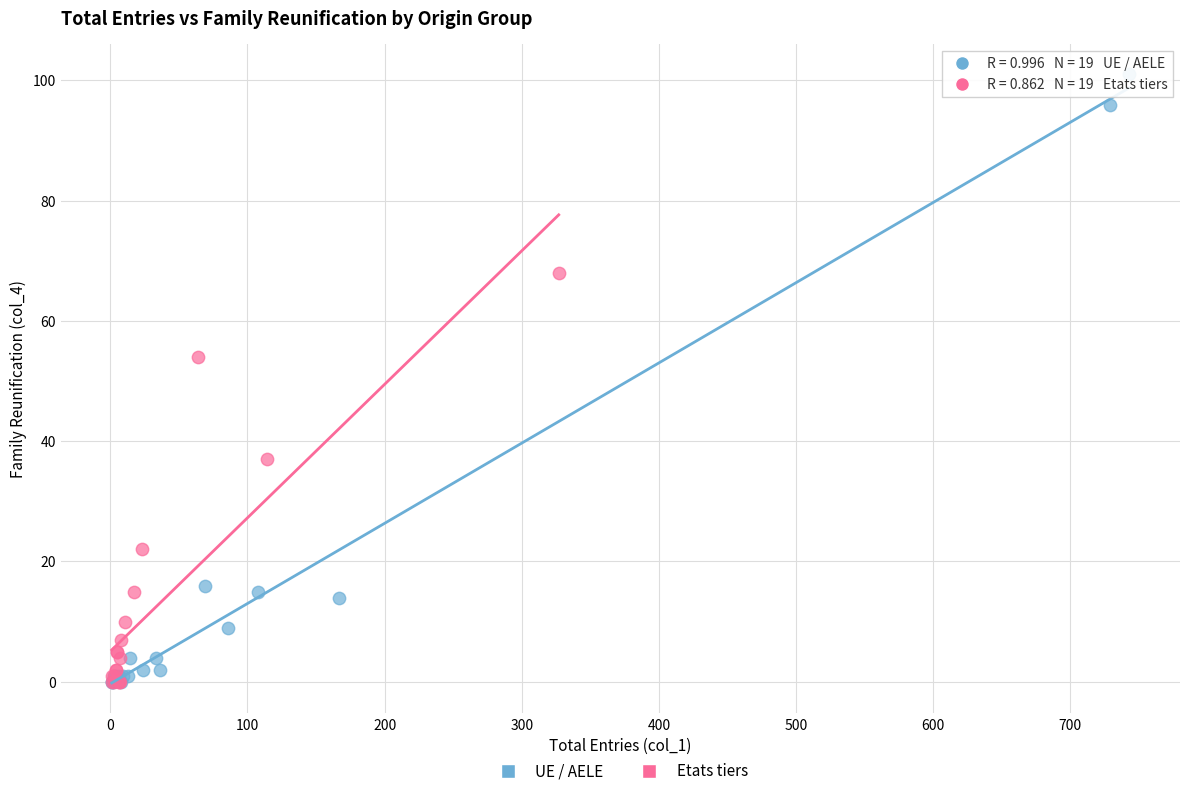

Which series reaches the maximum Y coordinate?

UE / AELE